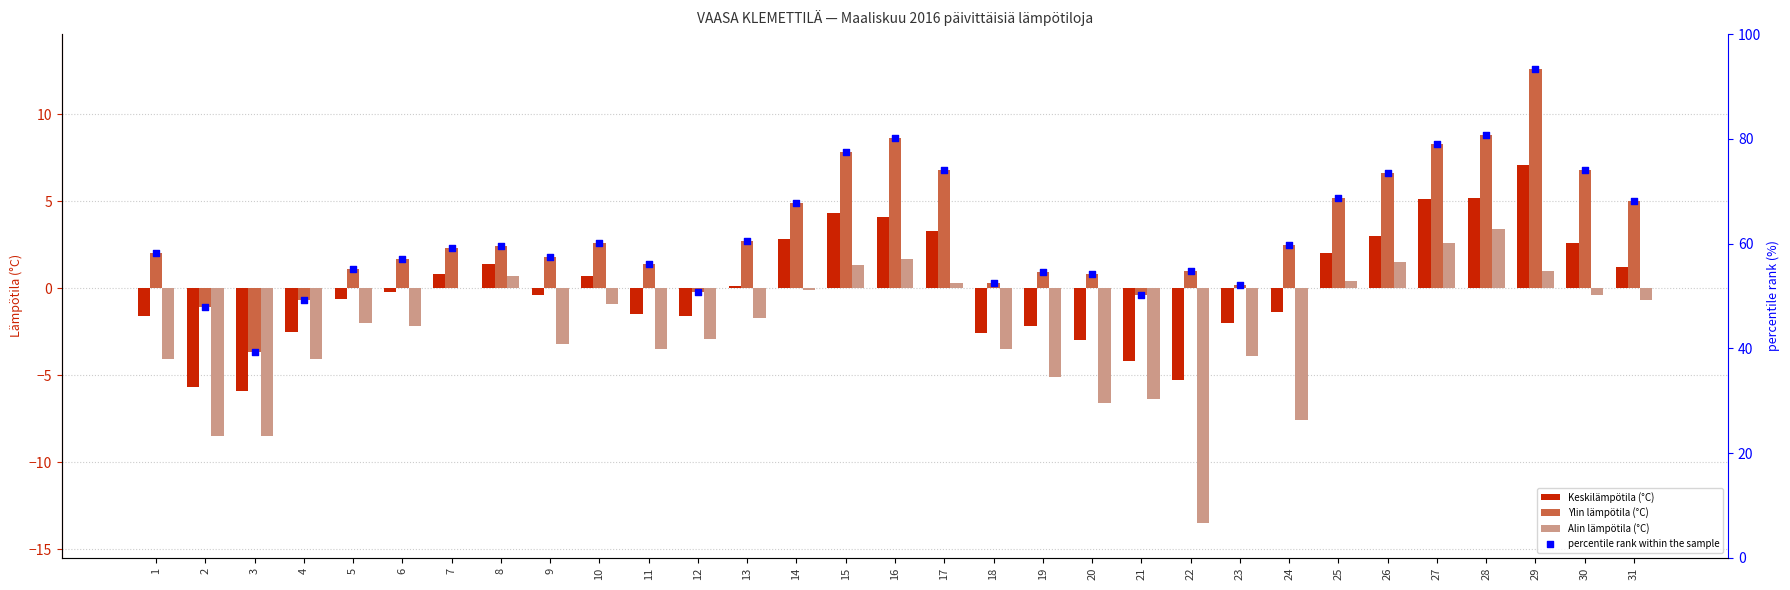

What are all the series names shown in the legend?

Keskilämpötila (°C), Ylin lämpötila (°C), Alin lämpötila (°C), percentile rank within the sample